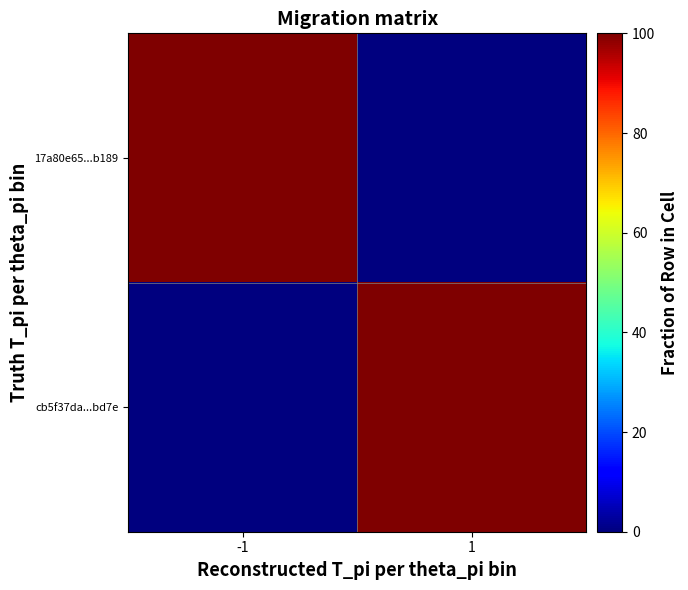

Reading left to right, transcribe all the data shown in this chart.

17a80e65...b189: -1=100	1=0
cb5f37da...bd7e: -1=0	1=100